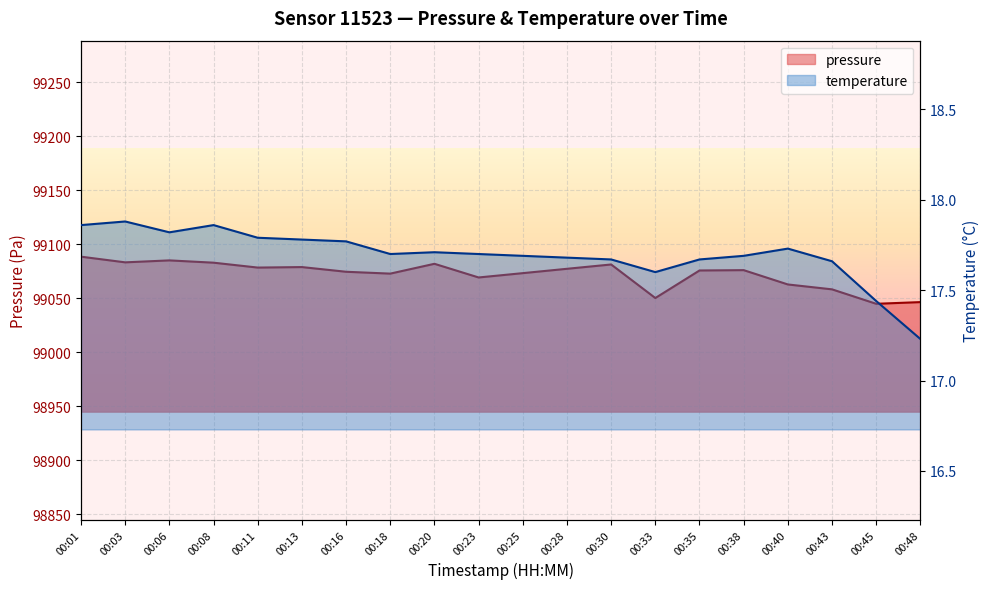

Rank the series at 00:23 from highest to lowest value.

pressure, temperature